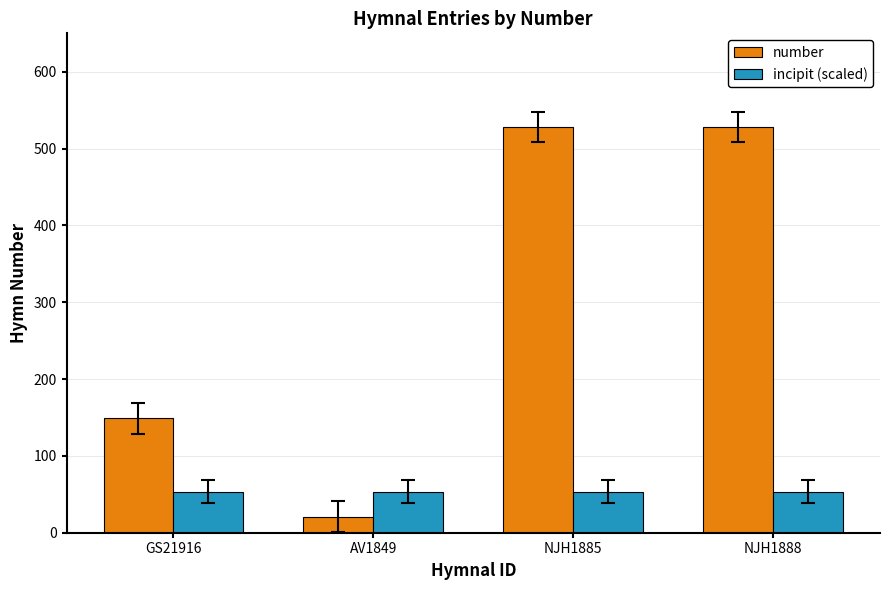

What is the sum of all number values?

1226.0